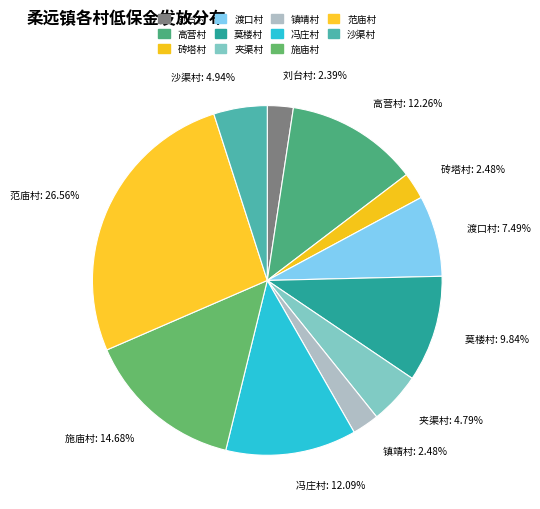

Count the number of slices in the pie.

11